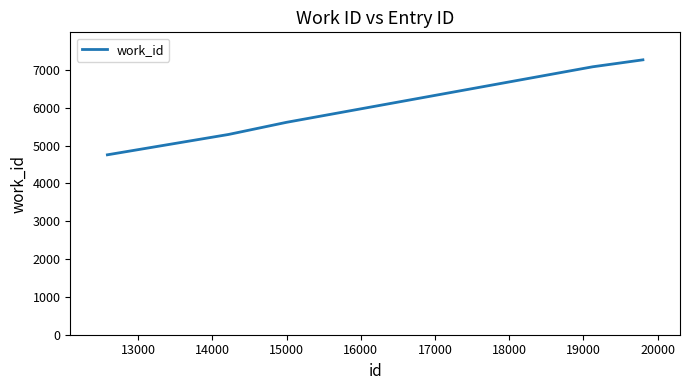

Reading left to right, list all the values displayed in this chart.

4754	5292	5612	7080	7264